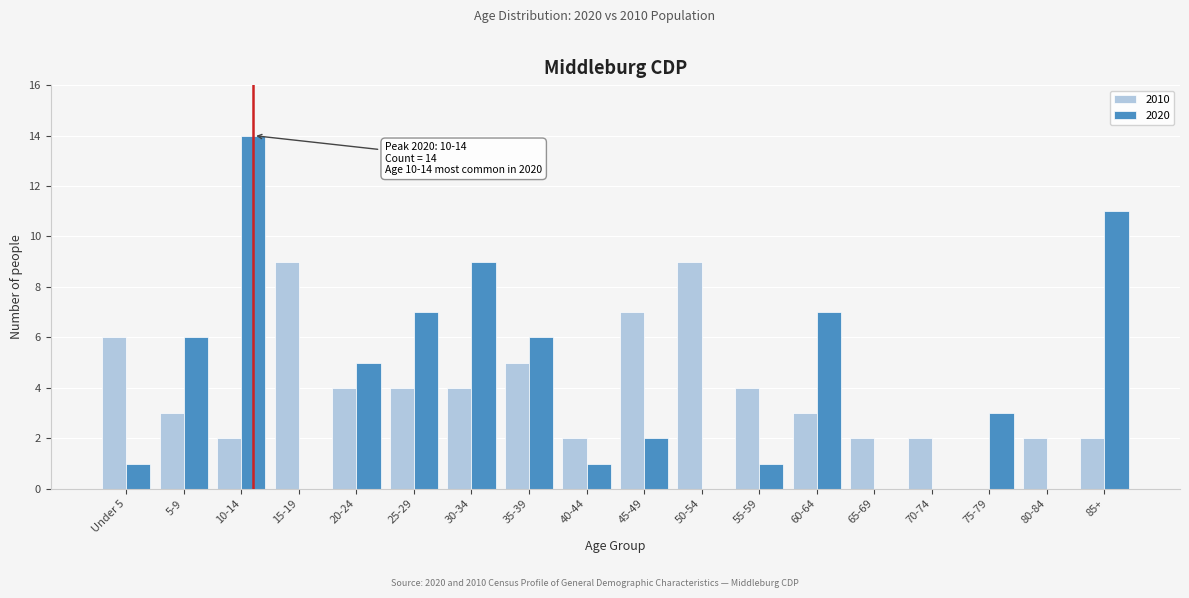

Which category has the highest value in the 2020 series?

10-14